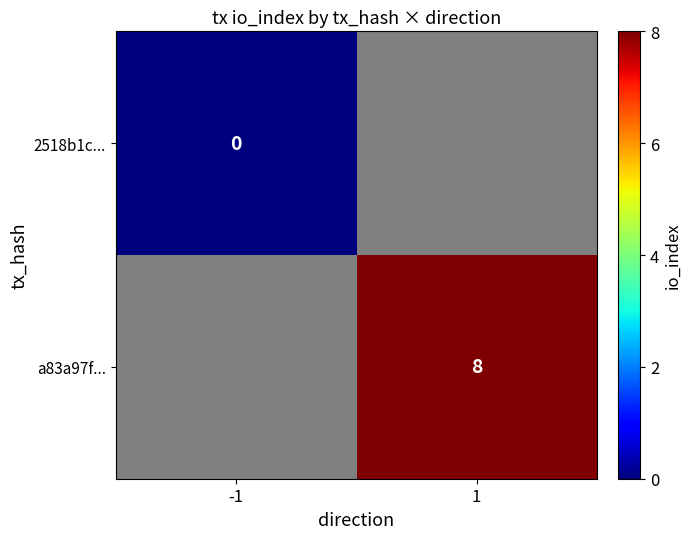

The a83a97f... series shows 14 at 1. True or false?

False